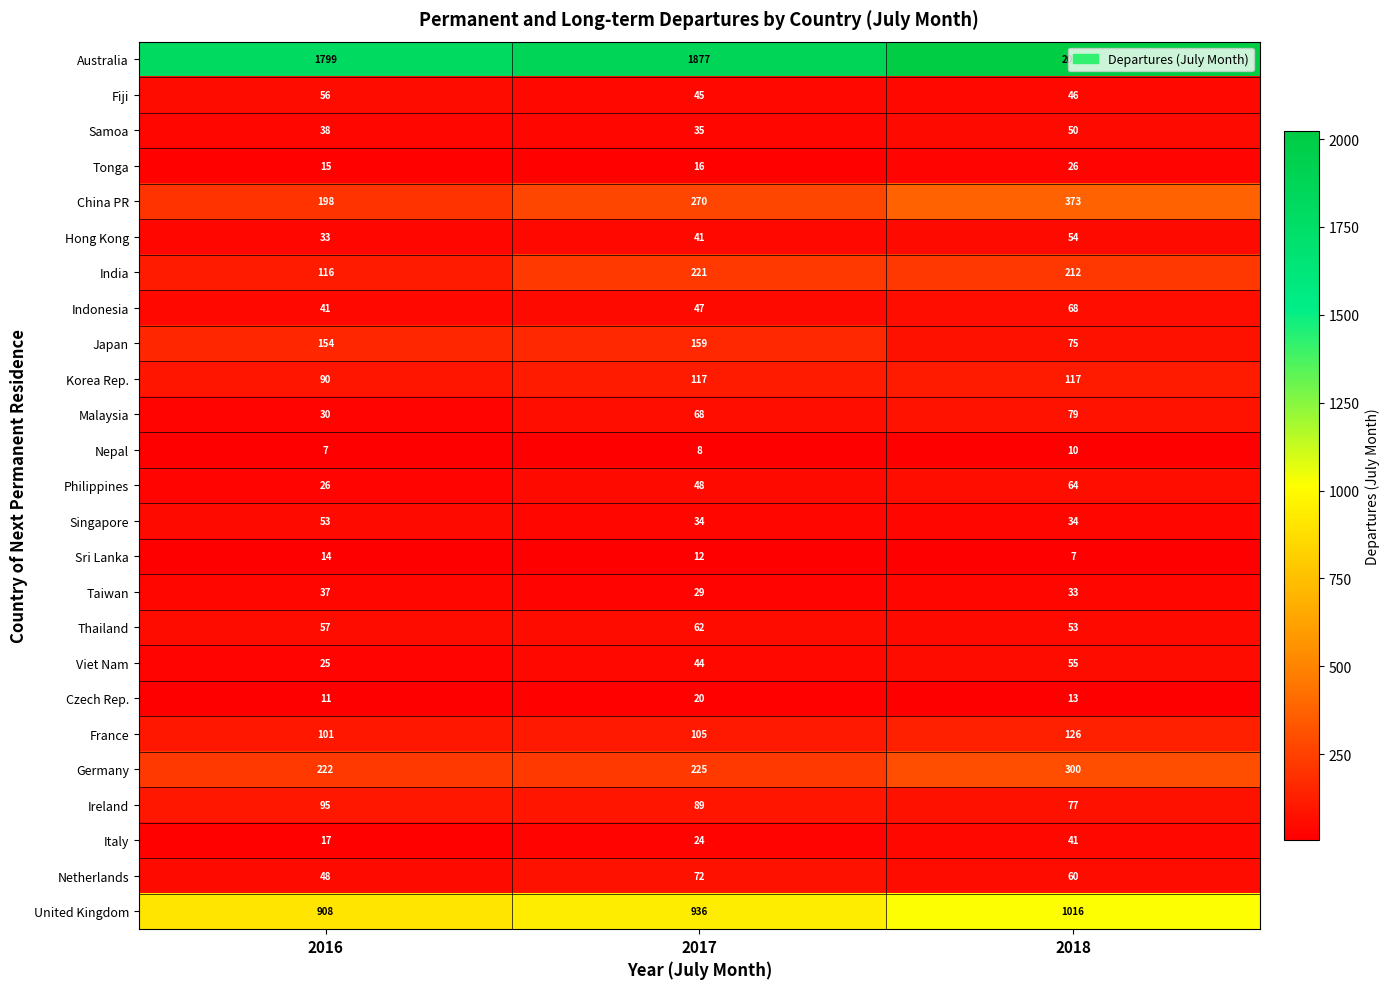

What is the difference between the Ireland values at 2018 and 2017?

12